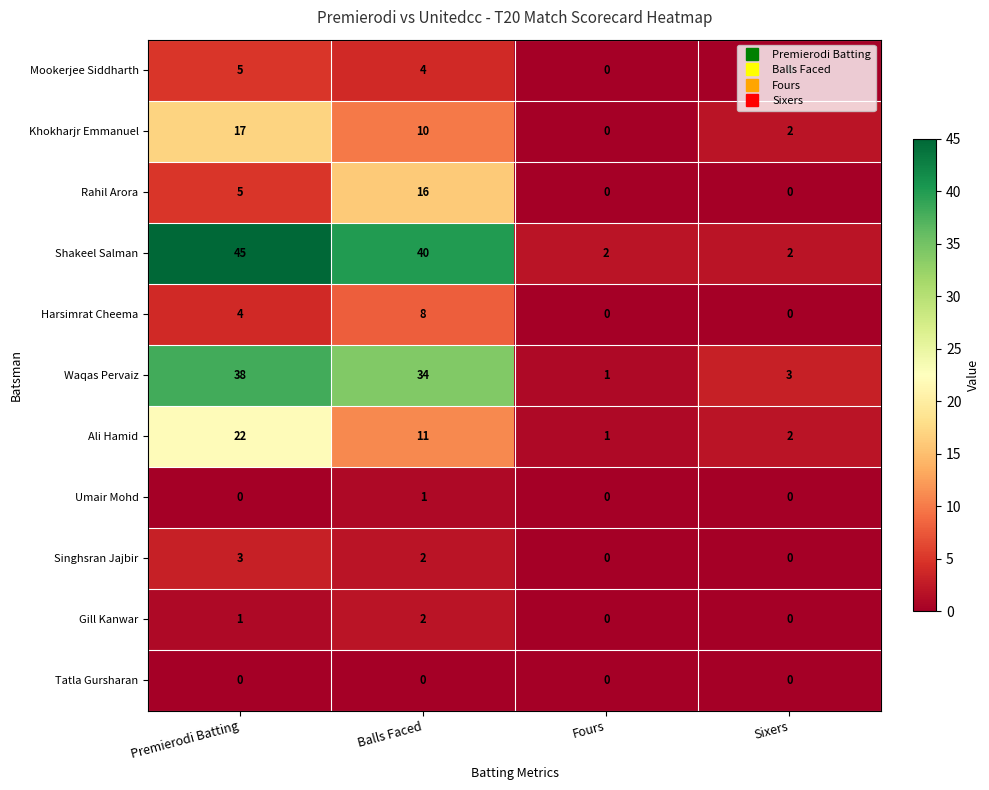

List the series in order of their peak value, lowest first.

Tatla Gursharan, Umair Mohd, Gill Kanwar, Singhsran Jajbir, Mookerjee Siddharth, Harsimrat Cheema, Rahil Arora, Khokharjr Emmanuel, Ali Hamid, Waqas Pervaiz, Shakeel Salman